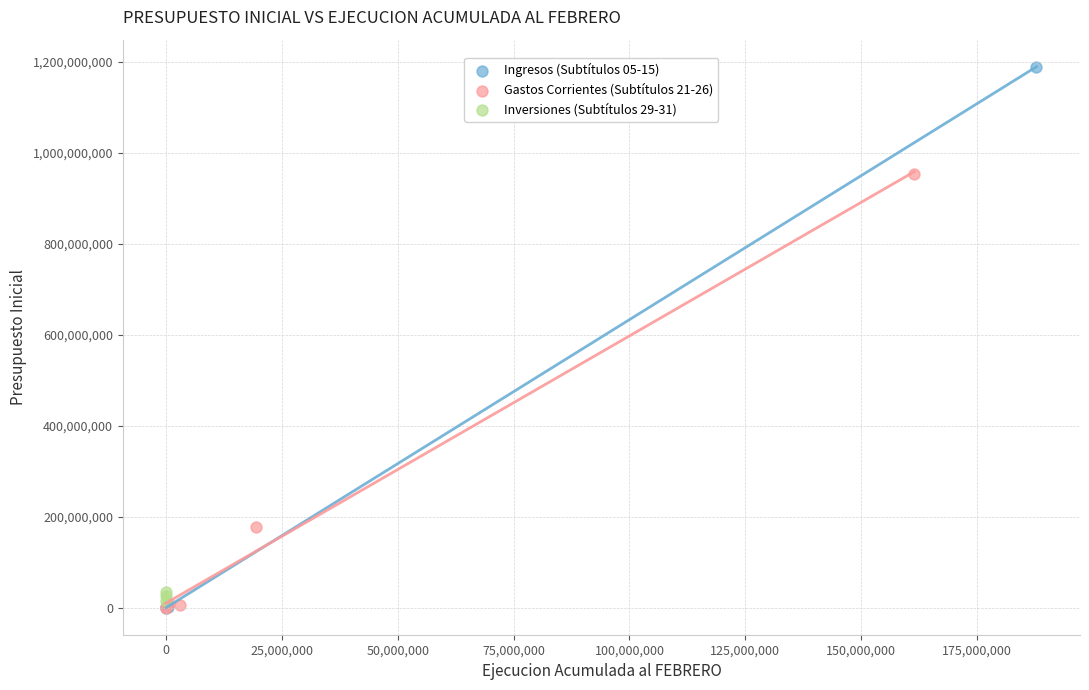

Which series has the largest Y range (max minus min)?

Ingresos (Subtítulos 05-15)